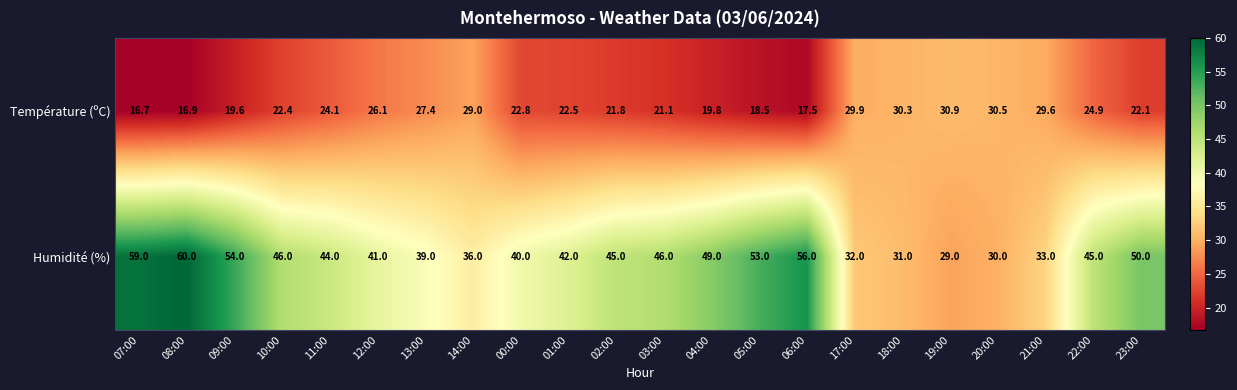

What is the total value across all series at 18:00?

61.3